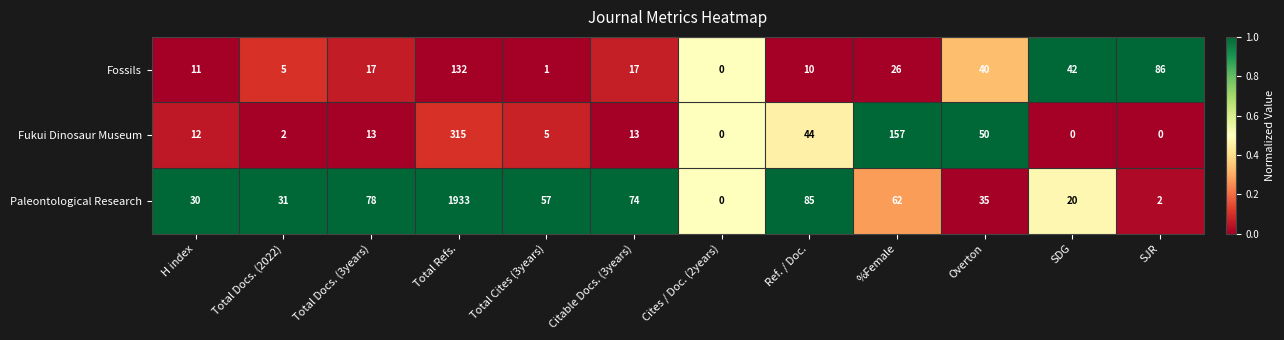

What is the difference between the second highest and minimum values in the Fukui Dinosaur Museum series?

157